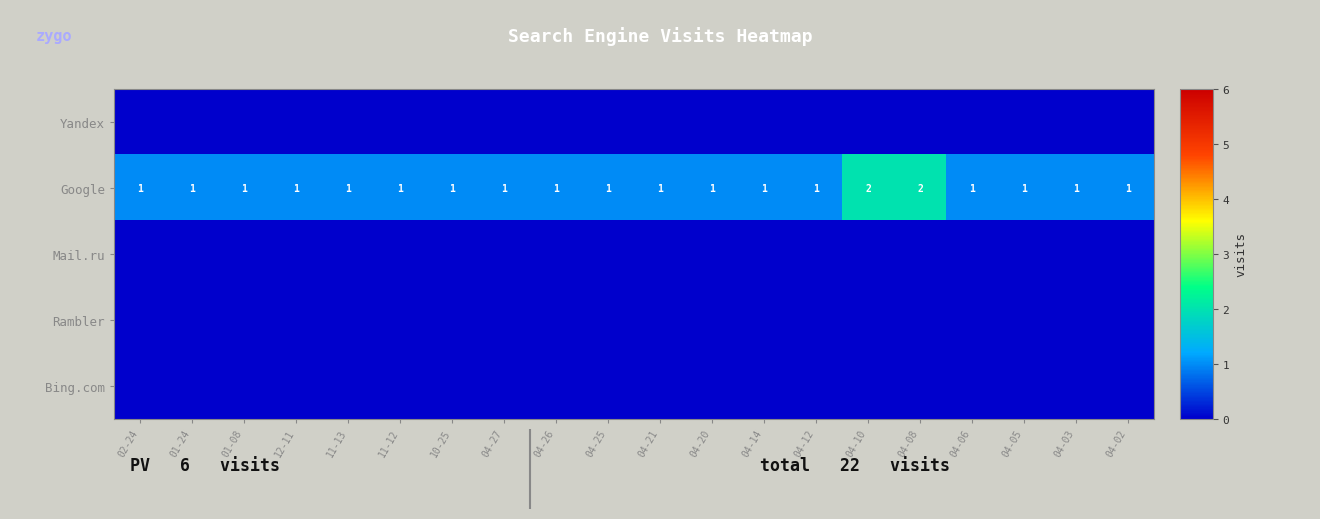

How many distinct data groups are displayed?

5